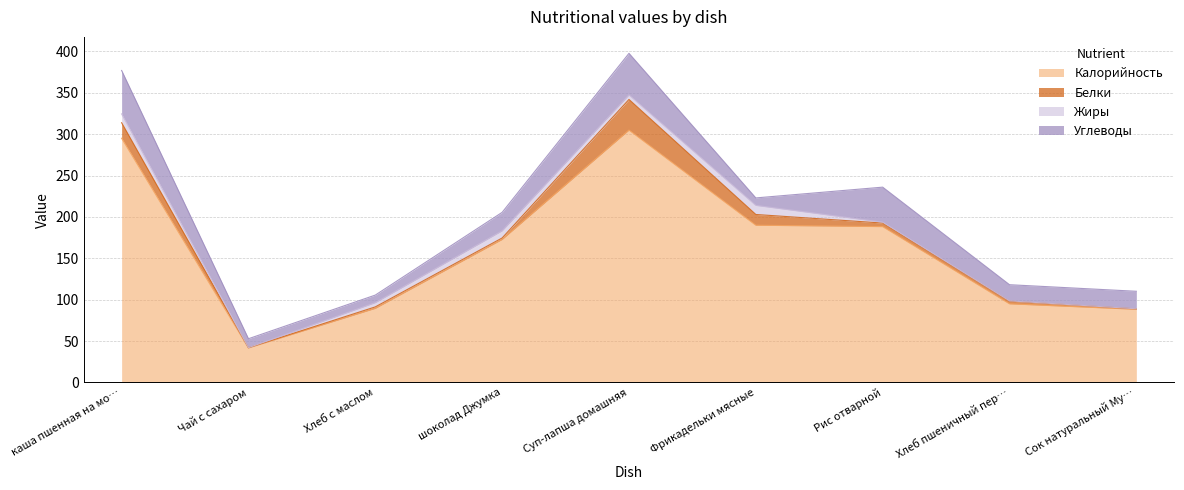

Between Хлеб с маслом and Суп-лапша домашняя, which series saw the biggest shift?

Калорийность